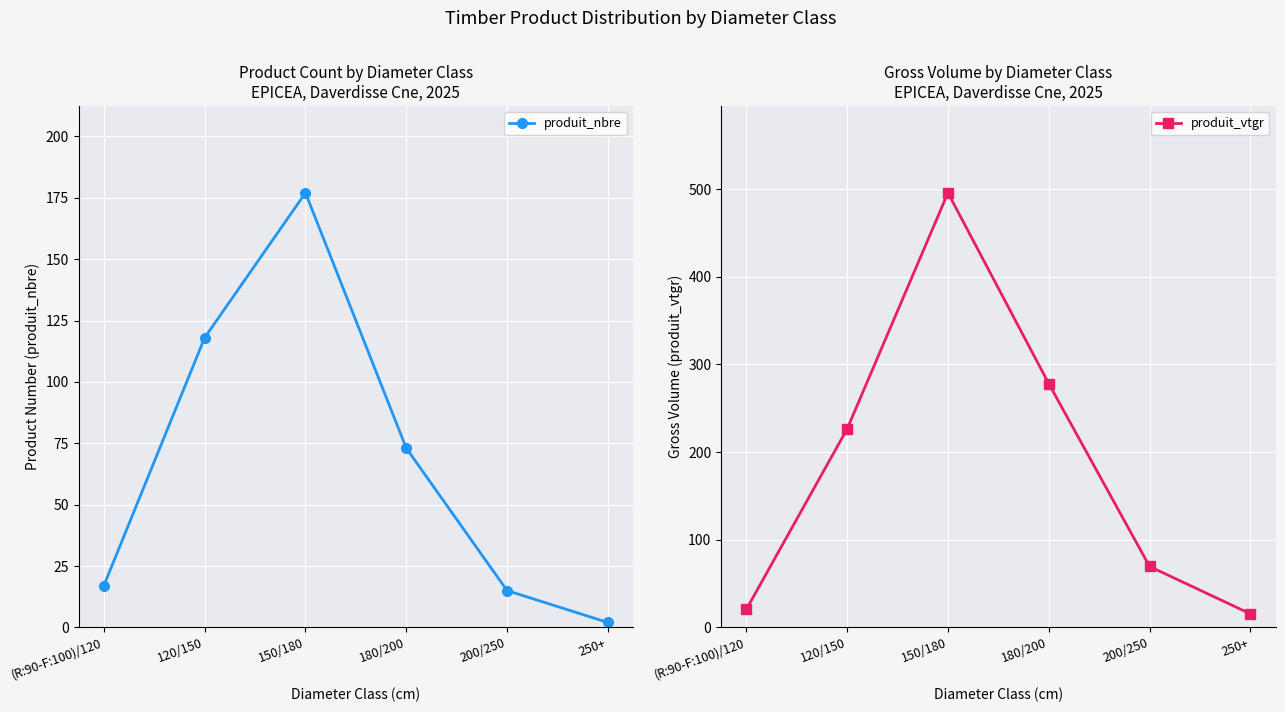

What is the difference between the produit_vtgr values at (R:90-F:100)/120 and 150/180?

475.4